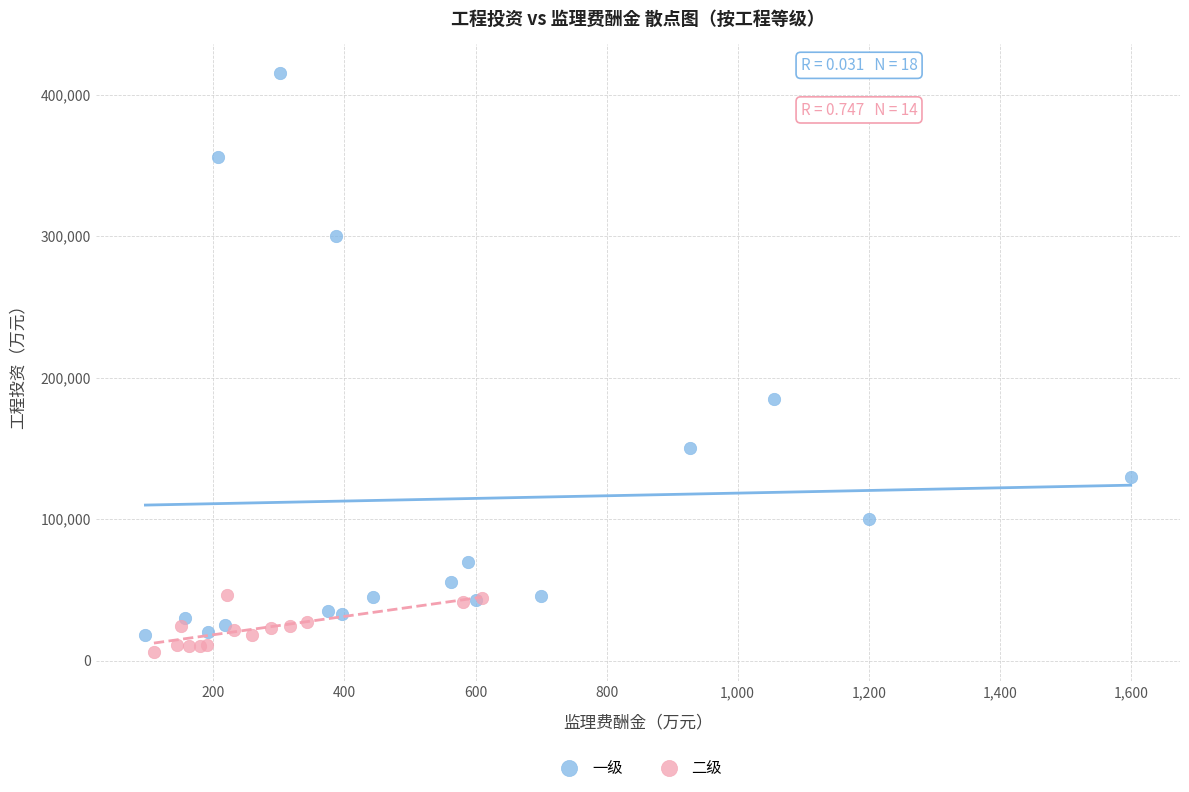

Which series contains the highest Y value?

一级